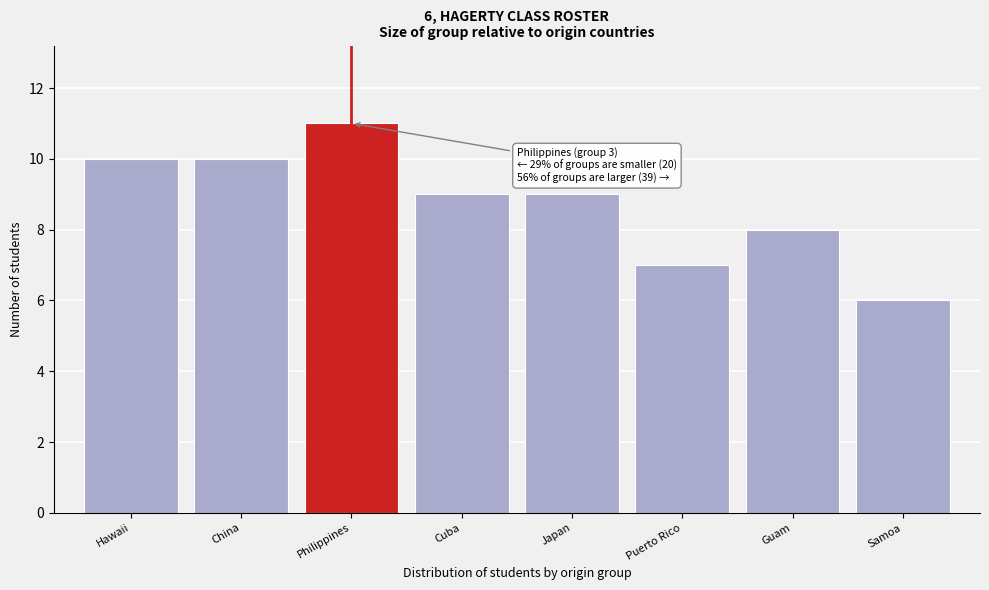

Reading right to left, transcribe all the data shown in this chart.

6	8	7	9	9	11	10	10